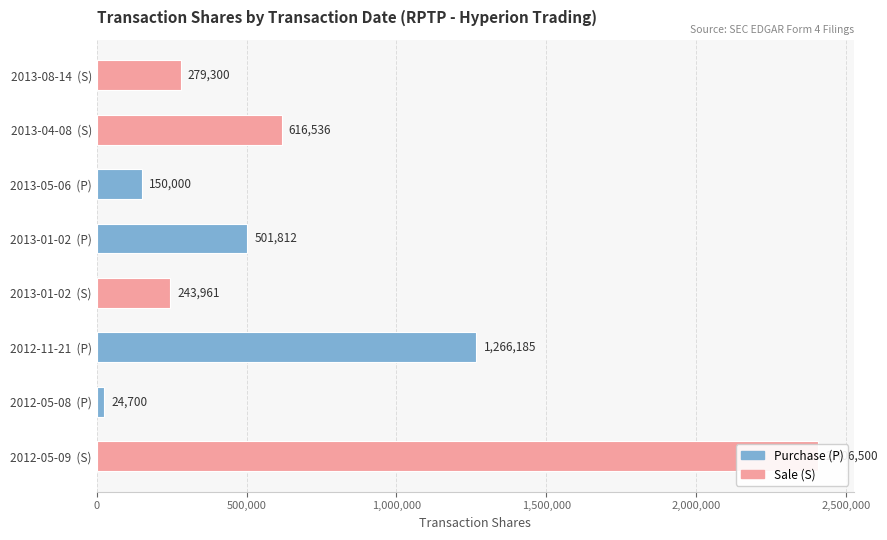

What is the difference between the maximum and second lowest values?

2256500